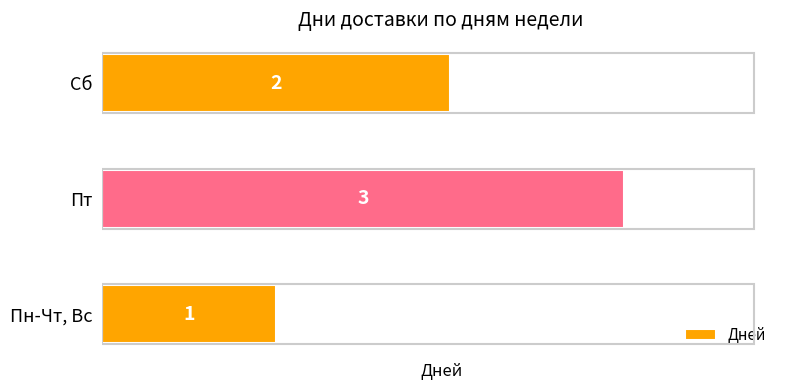

List the labels in order of value, largest first.

Пт, Сб, Пн-Чт, Вс